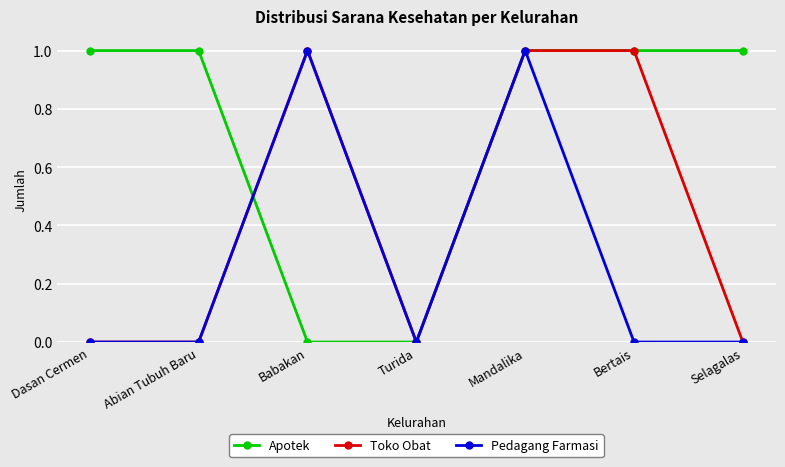

In Pedagang Farmasi, how many points are higher than both neighbors (excluding endpoints)?

2